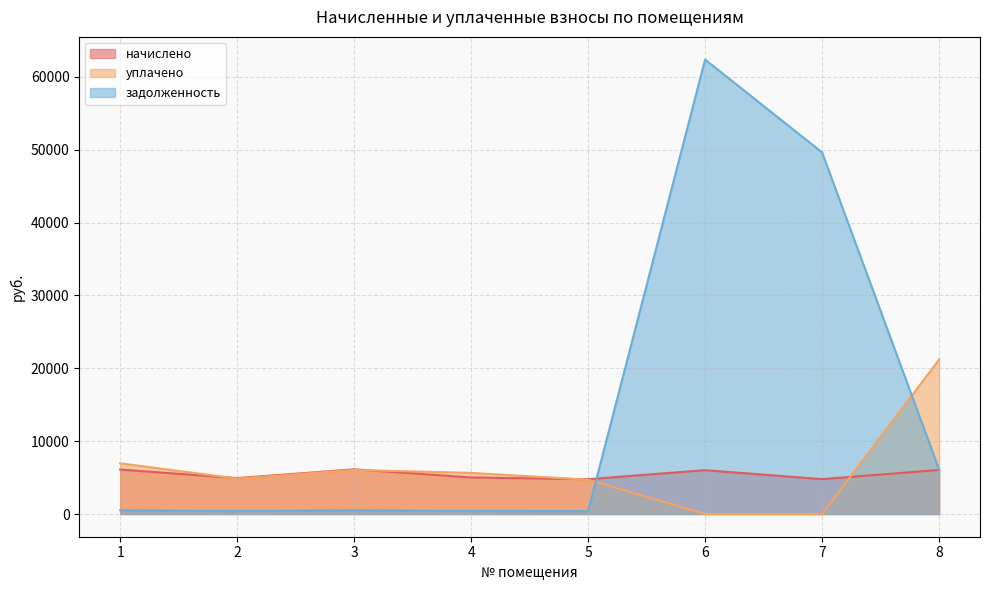

The value of начислено at 2 is 7015.9. True or false?

False